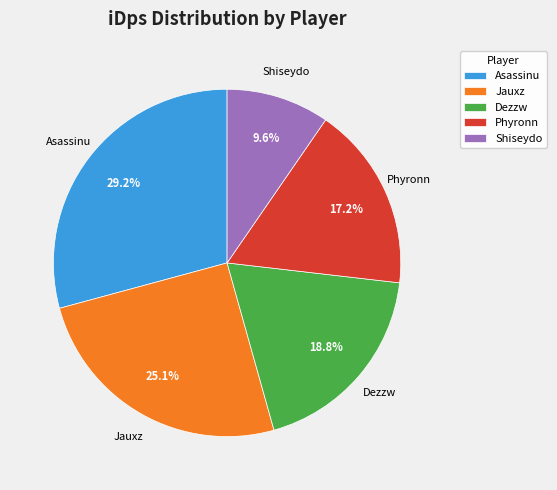

Approximately how many times larger is the value at Jauxz compared to Asassinu?

0.9